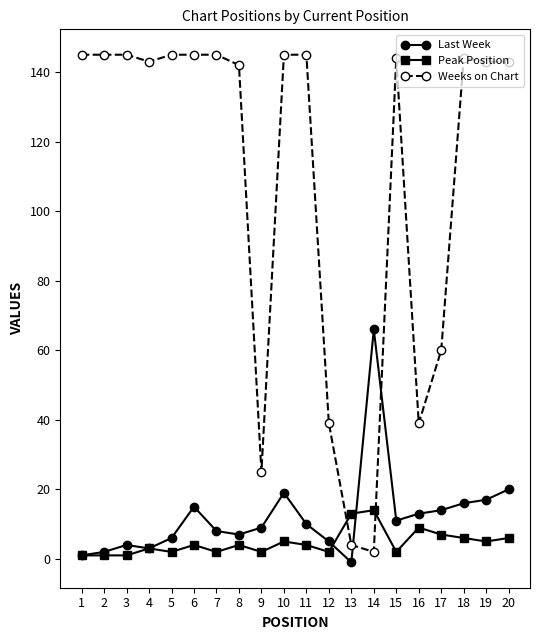

Reading left to right, list all the values displayed in this chart.

Last Week: 1	2	4	3	6	15	8	7	9	19	10	5	-1	66	11	13	14	16	17	20
Peak Position: 1	1	1	3	2	4	2	4	2	5	4	2	13	14	2	9	7	6	5	6
Weeks on Chart: 145	145	145	143	145	145	145	142	25	145	145	39	4	2	144	39	60	144	143	143